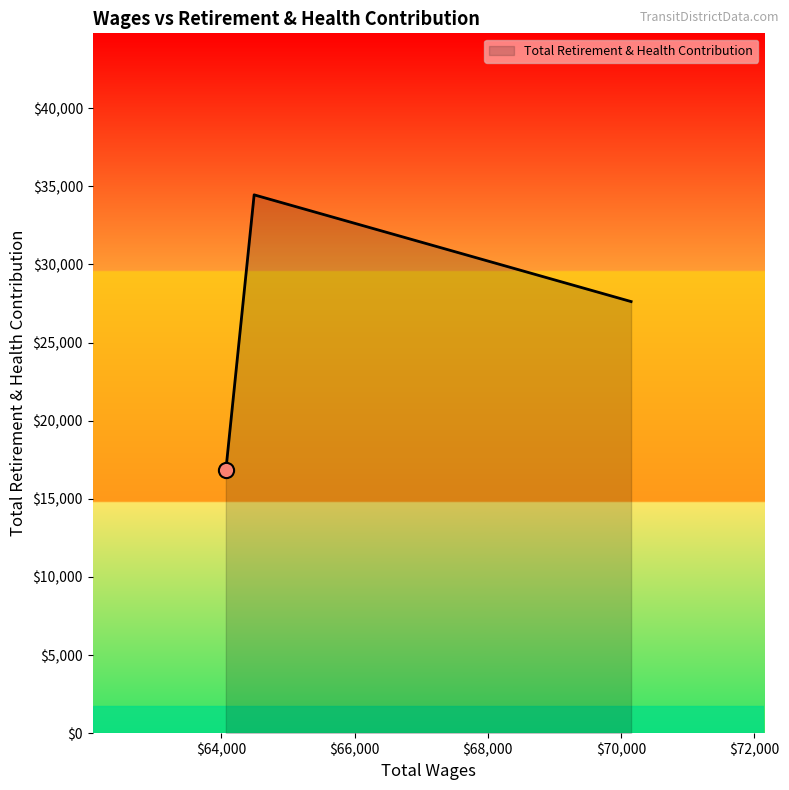

What is the difference between the second highest and minimum values?

10807